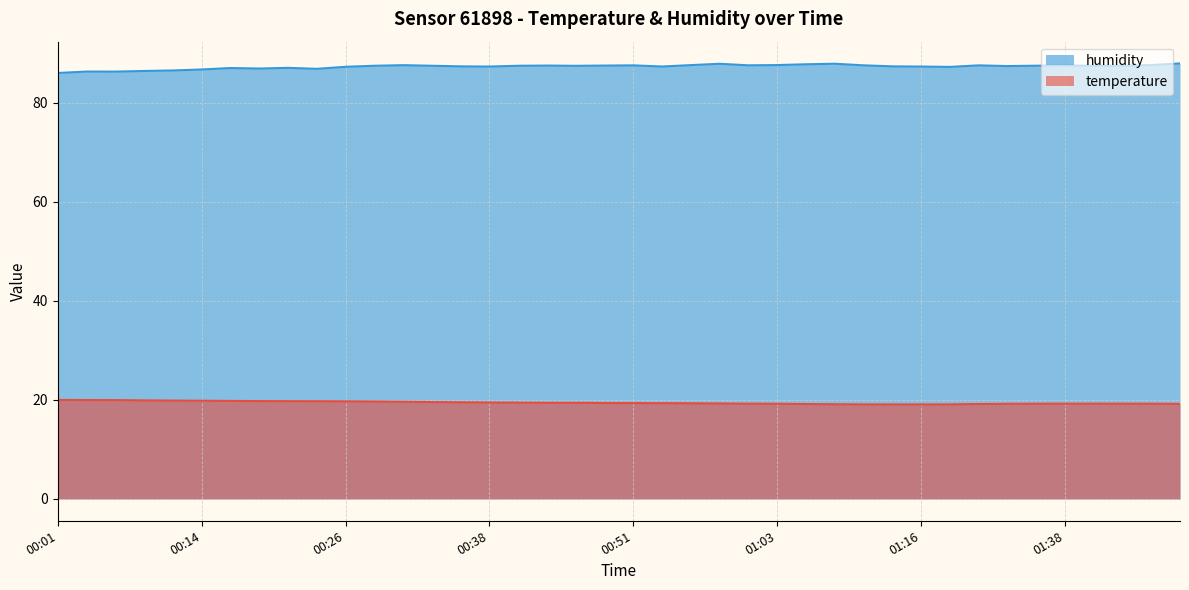

What is the sum of the temperature values at 01:38 and 01:01?

38.5